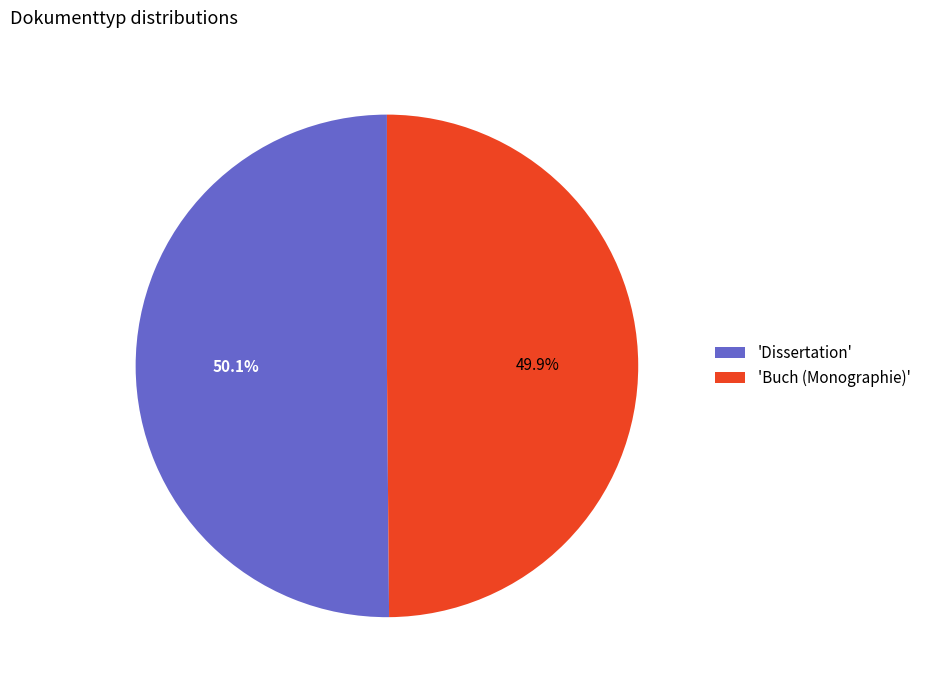

Approximately how many times larger is the value at 'Dissertation' compared to 'Buch (Monographie)'?

1.0